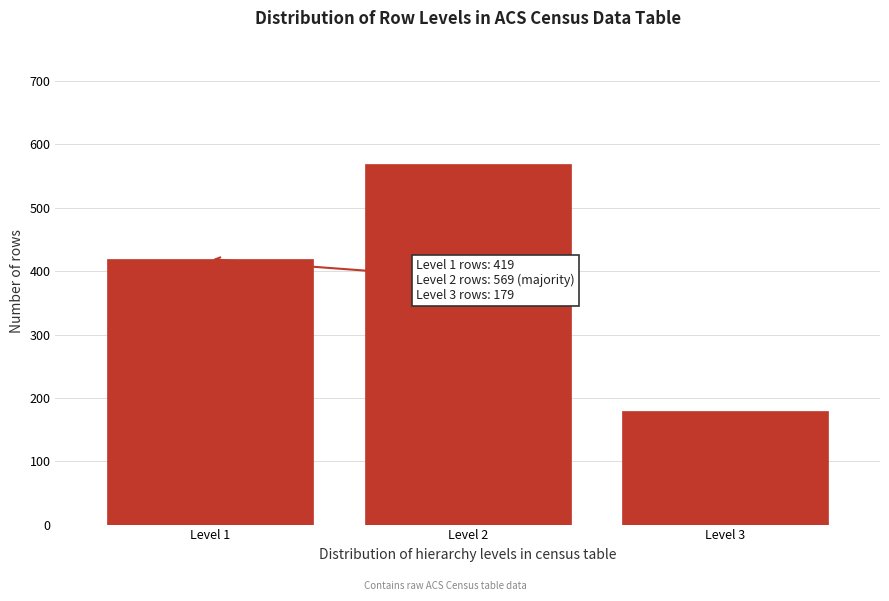

Reading right to left, extract all data points from this chart.

Level 3=179	Level 2=569	Level 1=419